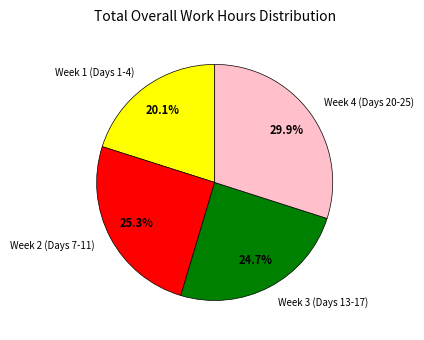

What percentage is NOT represented by Week 4 (Days 20-25)?

70.1%